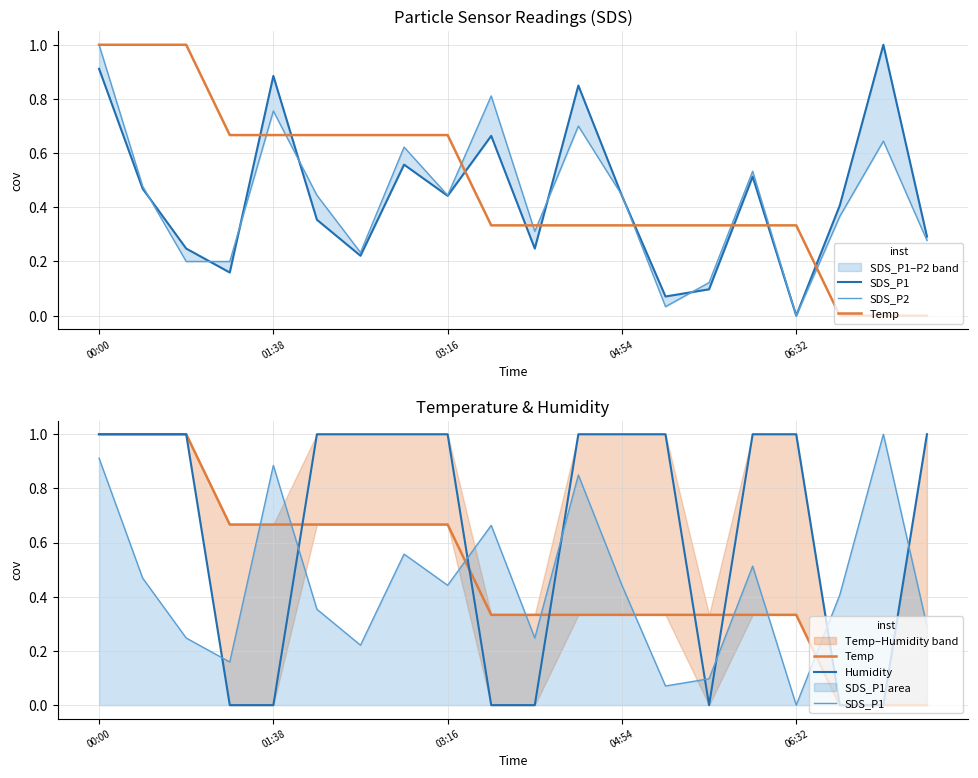

Is it true that Humidity equals 0.7 at 03:16?

False